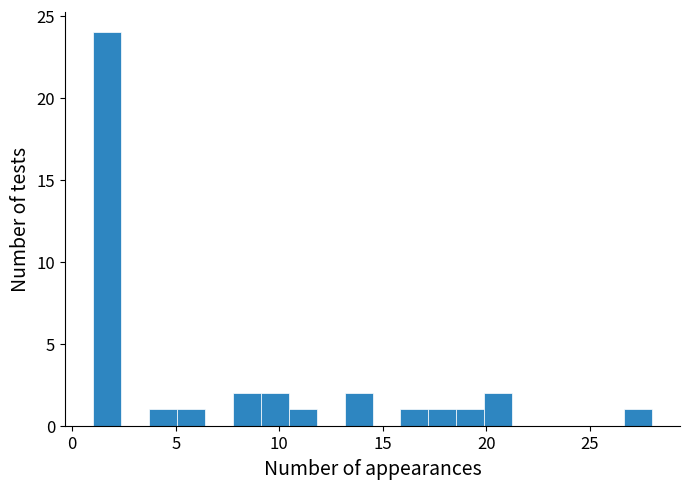

Read against the x-axis, roughly where is the centre of the tallest bar?

1.5